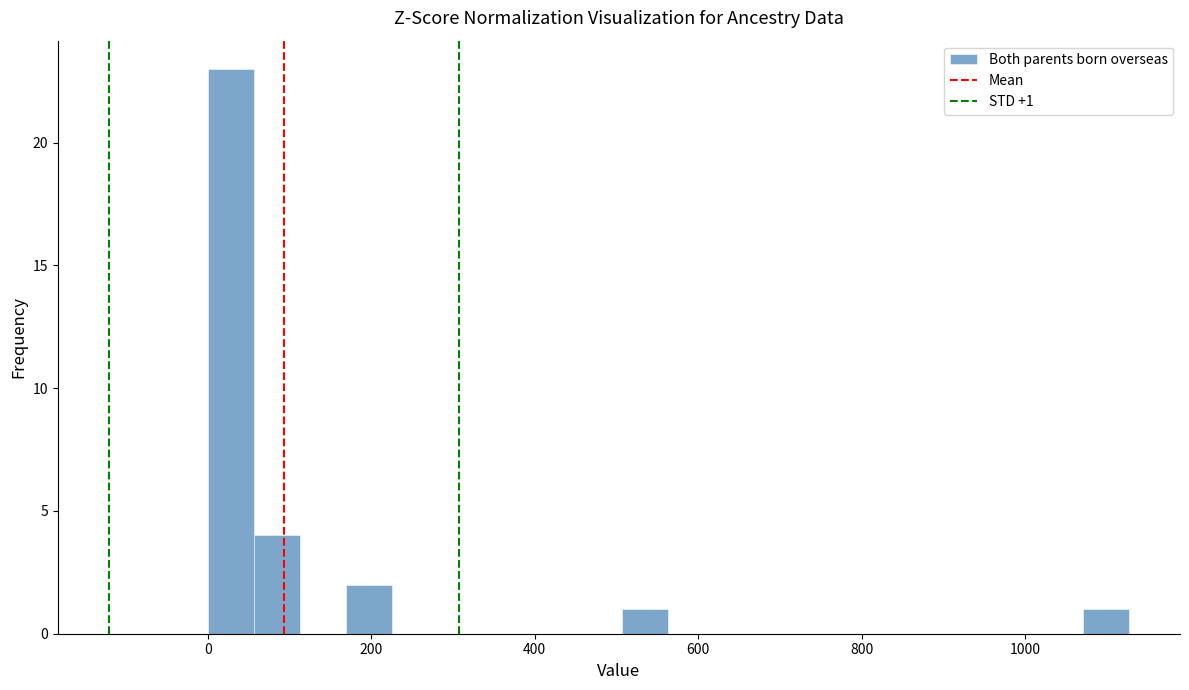

Around what value on the x-axis is the tallest bar? Give the approximate position of its centre, as read against the axis.

20